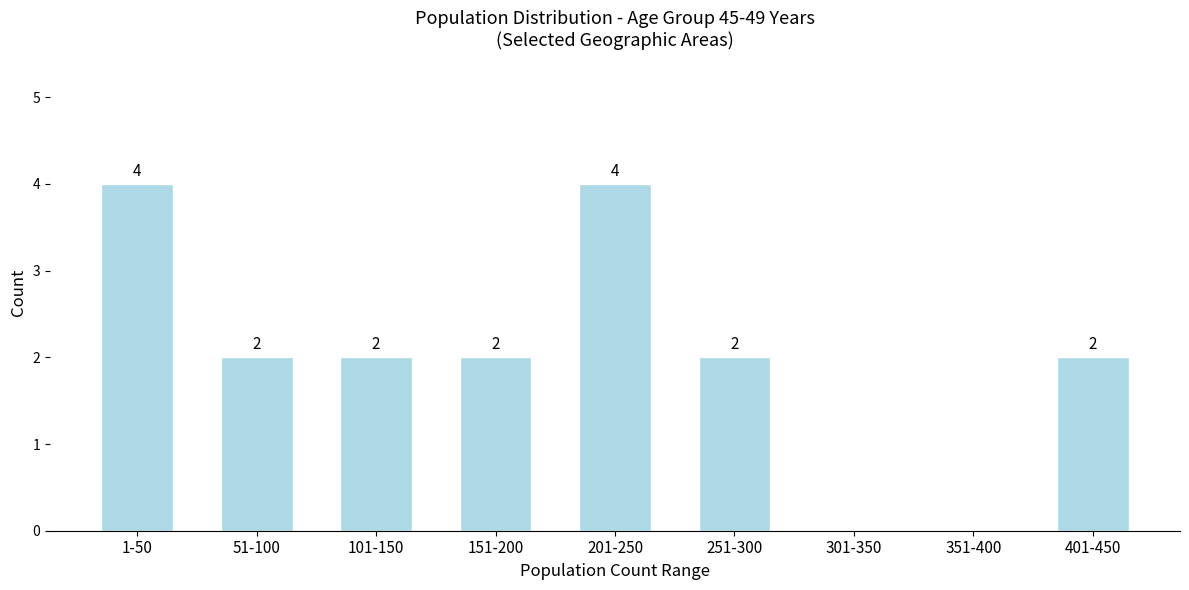

Reading right to left, what are all the values shown in this chart?

401-450=2	351-400=0	301-350=0	251-300=2	201-250=4	151-200=2	101-150=2	51-100=2	1-50=4